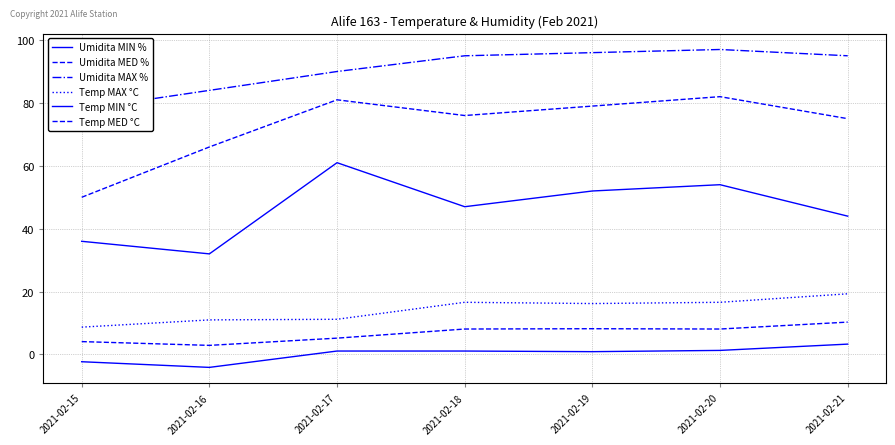

How many data points does each series have?

7